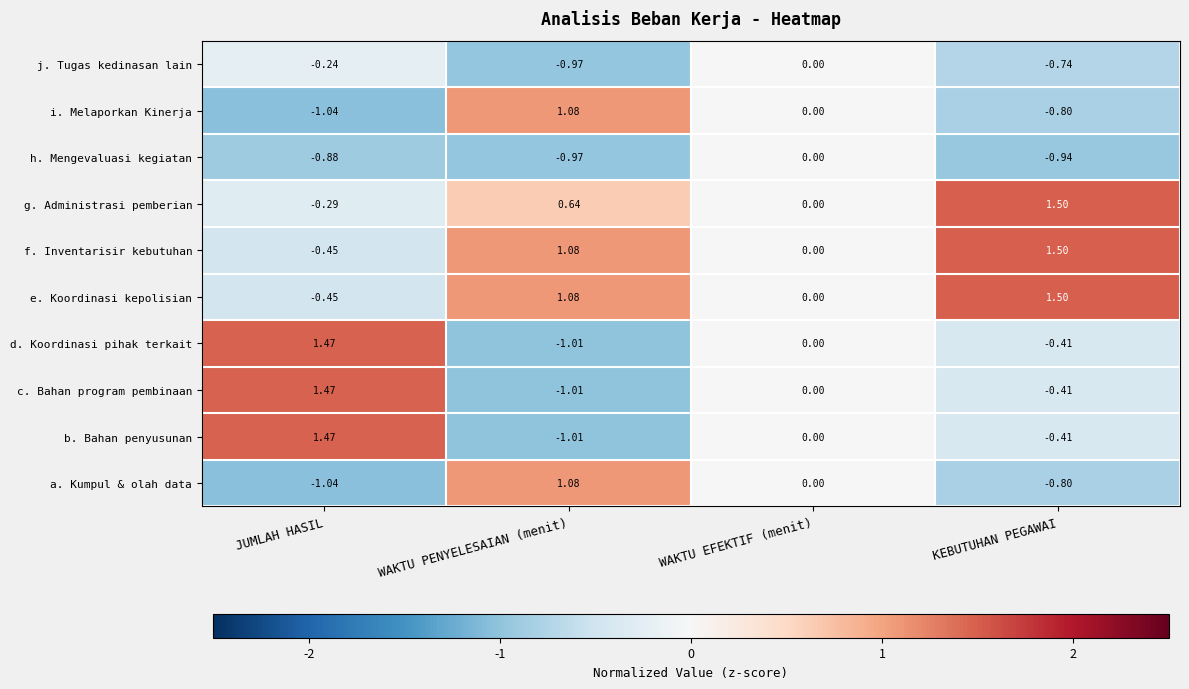

List the labels in order of b. Bahan penyusunan value, largest first.

JUMLAH HASIL, WAKTU EFEKTIF (menit), KEBUTUHAN PEGAWAI, WAKTU PENYELESAIAN (menit)